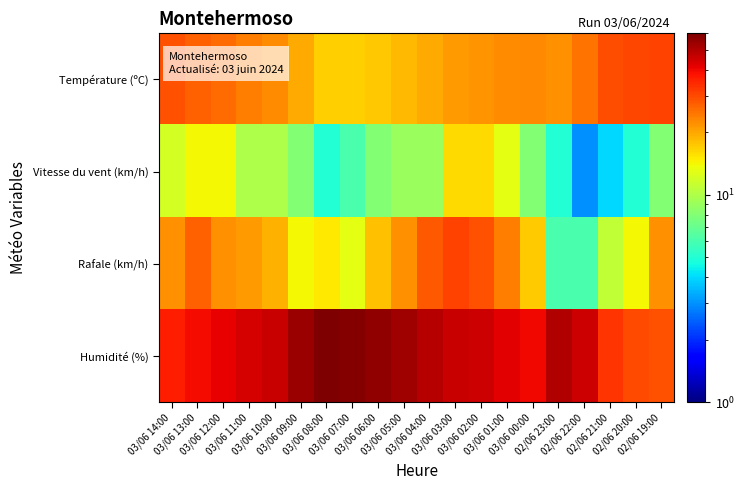

List the series in order of their peak value, lowest first.

Vitesse du vent (km/h), Température (ºC), Rafale (km/h), Humidité (%)